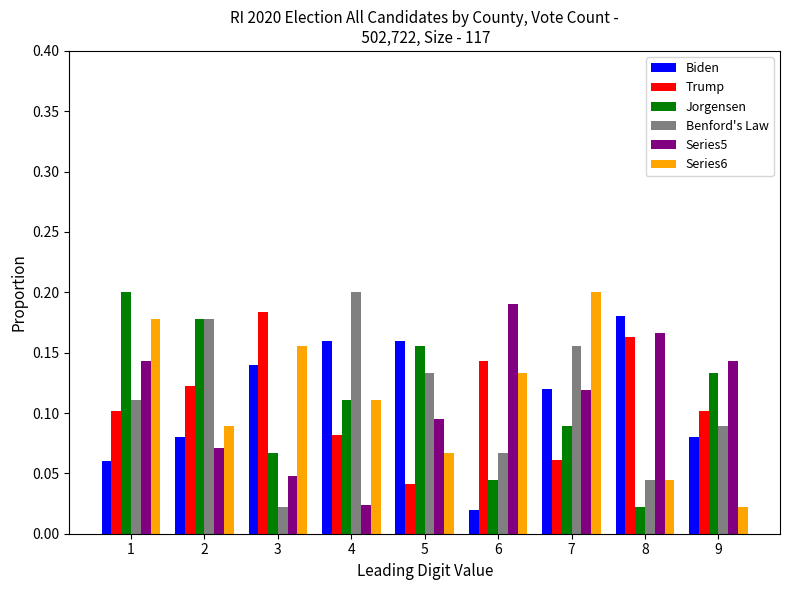

The Biden series shows 0.1 at 2. True or false?

True